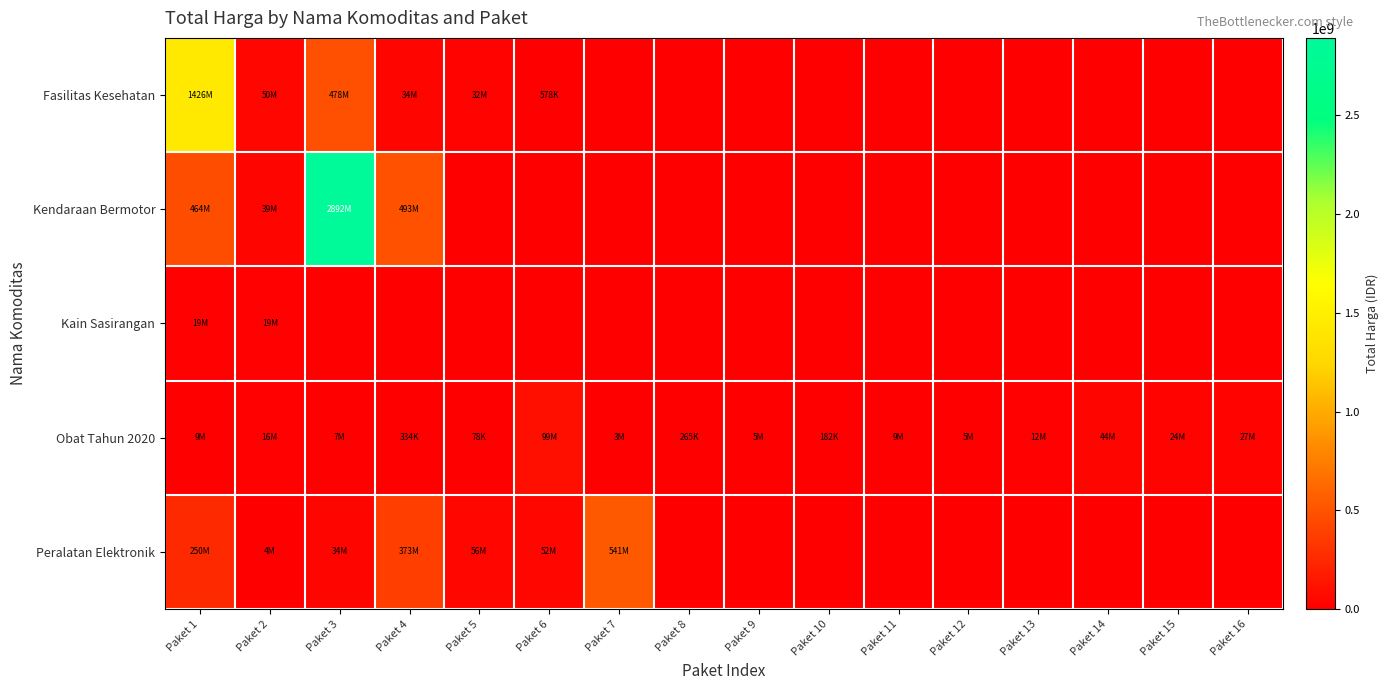

At which category is the sum across all series the highest?

Paket 3